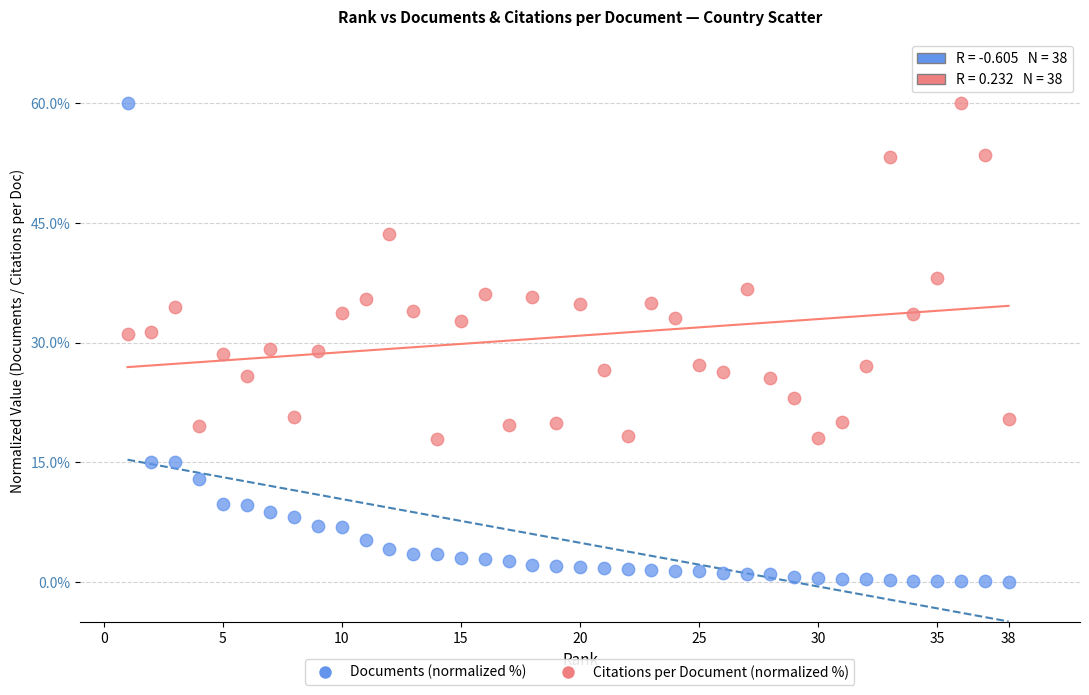

Which series contains the lowest Y value?

Documents (normalized %)